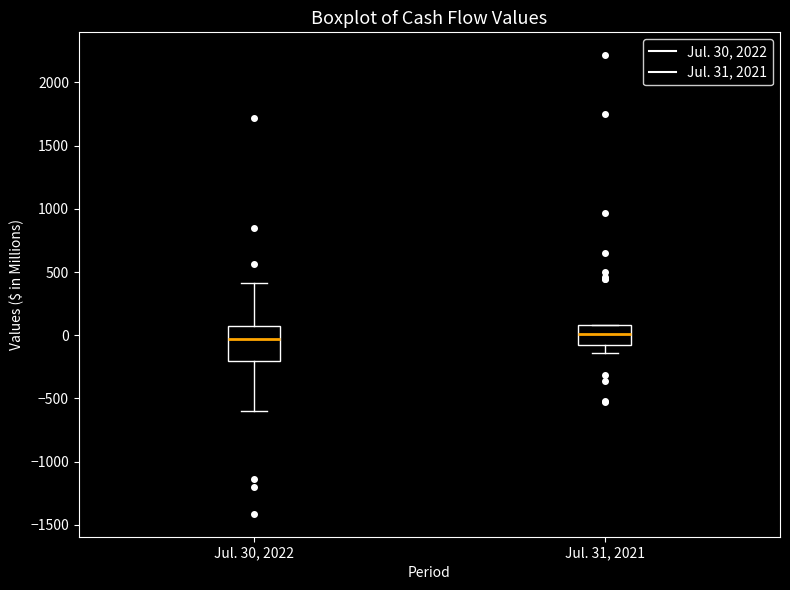

Where does the median line of the box for Jul. 31, 2021 sit on the y-axis? The values are not printed on the chart, so give them approximately, as read against the axis.

0